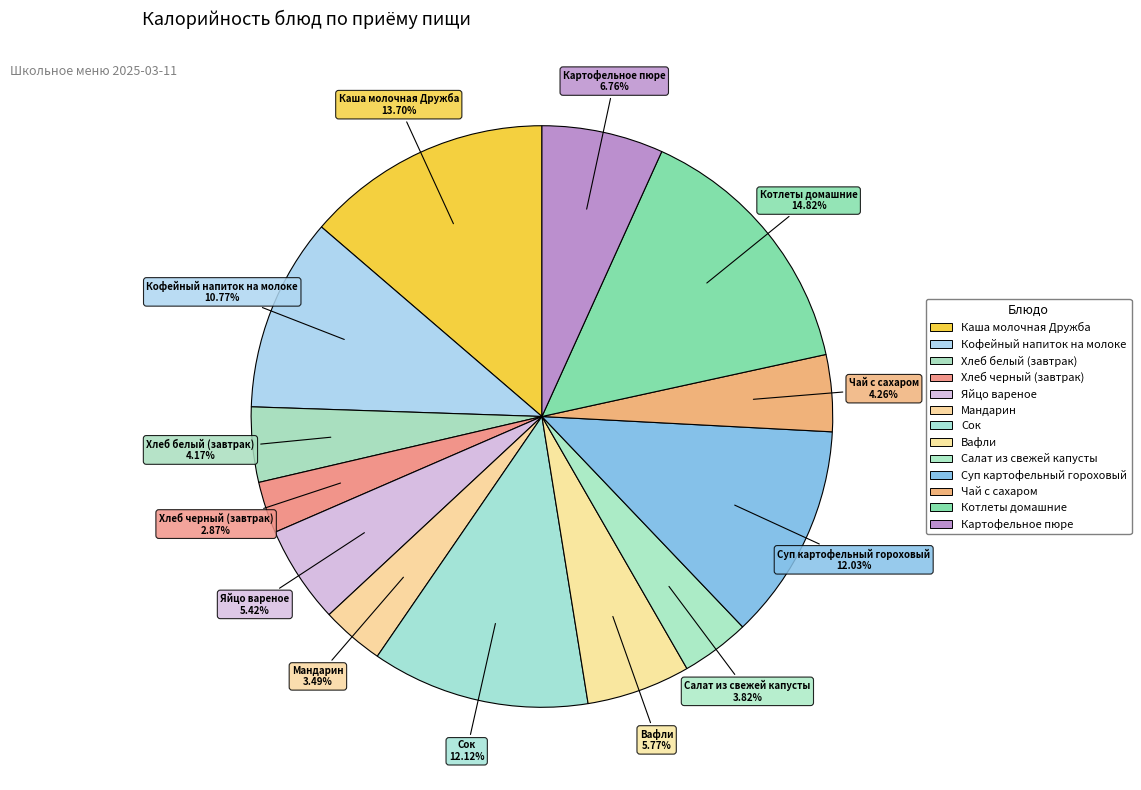

To the nearest percent, what percentage of the pie is Суп картофельный гороховый?

12%